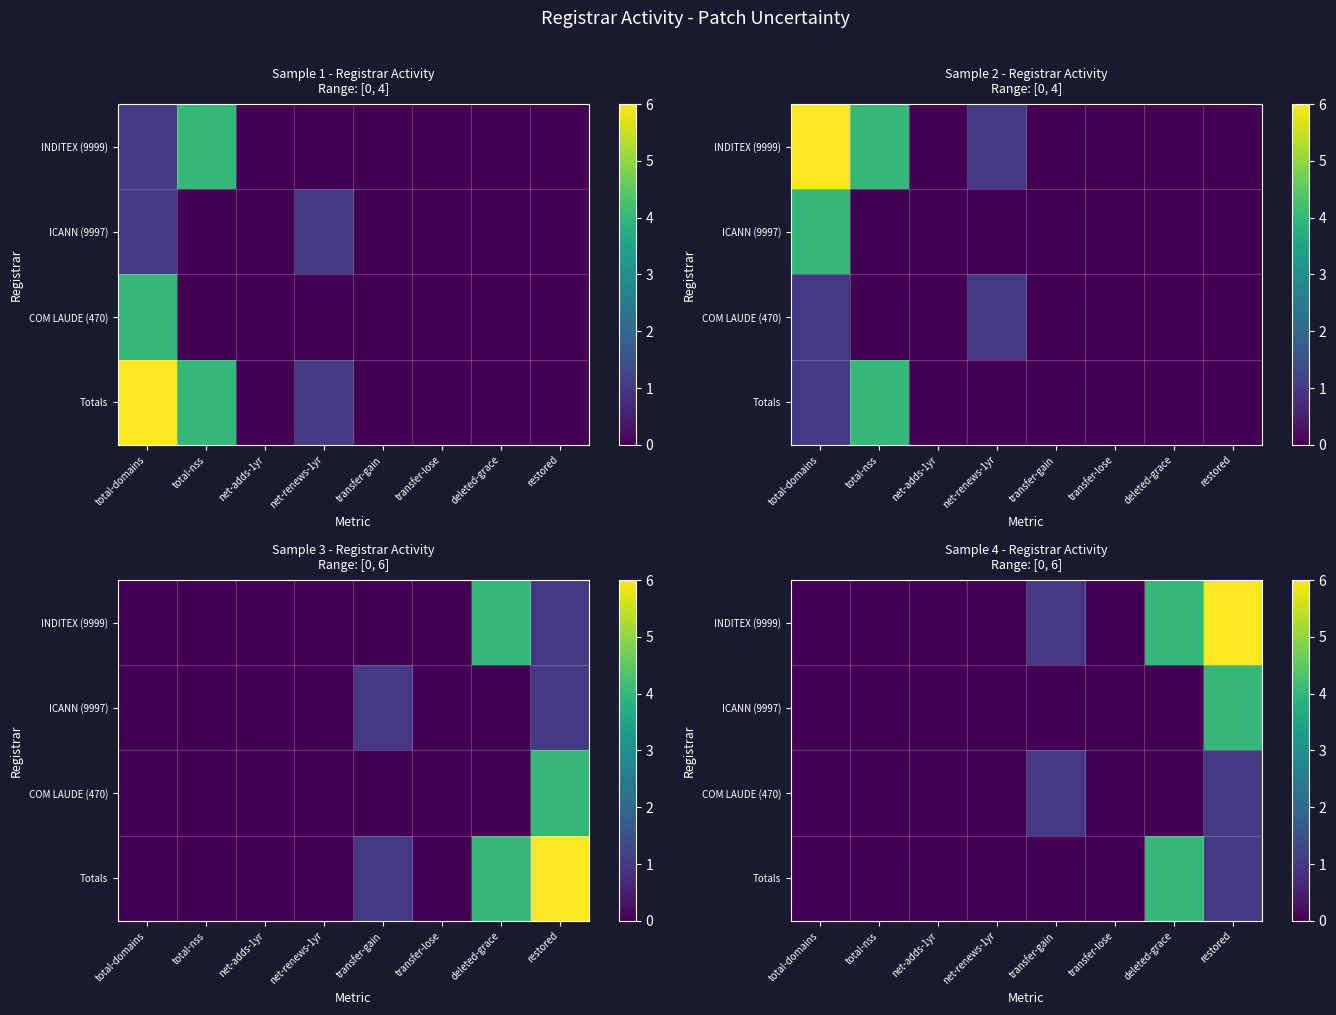

Count the ICANN (9997) values in the range 0 to 1.

7